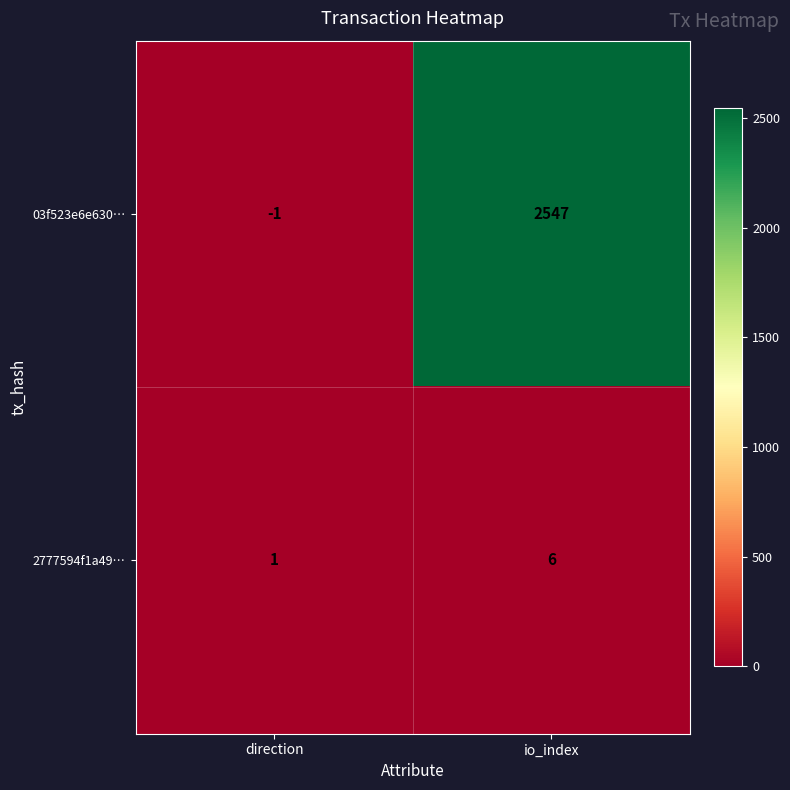

Rank the series by their average value, from lowest to highest.

2777594f1a49…, 03f523e6e630…